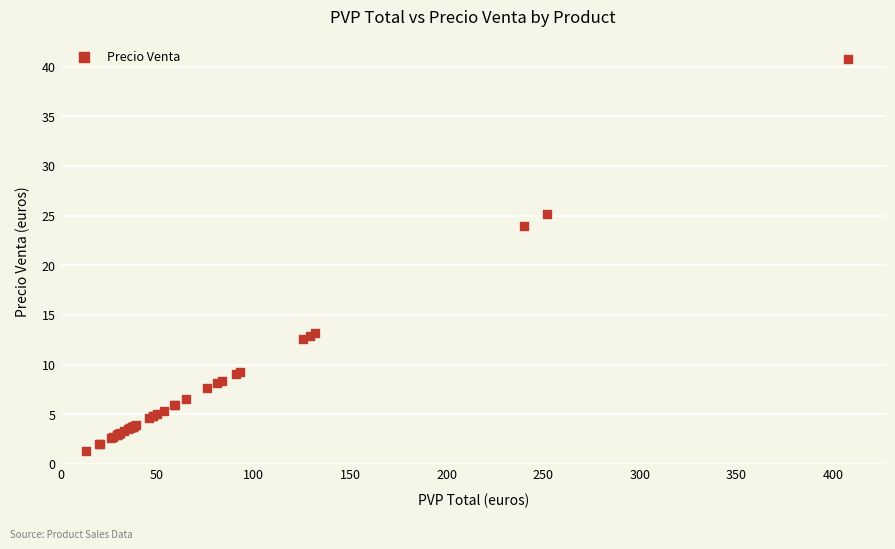

What Y value in the scatter plot is closest to 21?

24.0